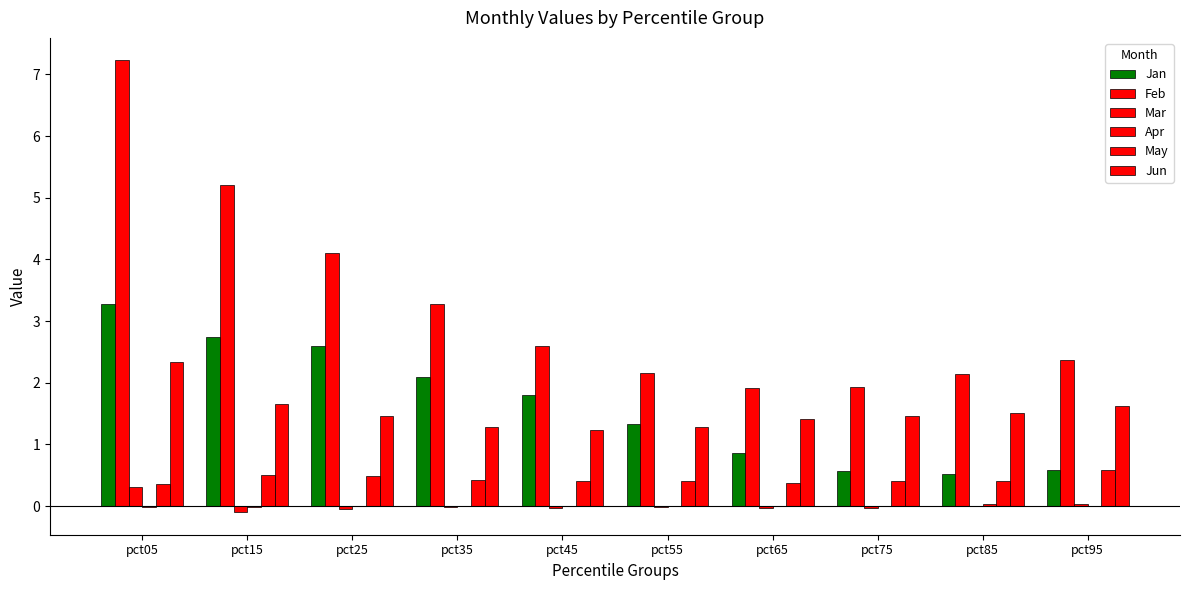

Which has a higher value, pct95 or pct05?

pct05